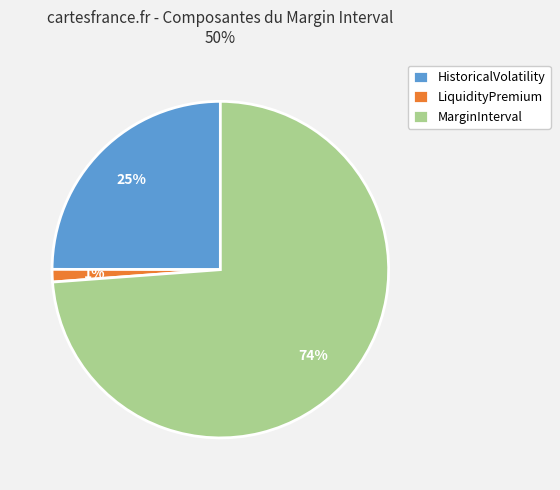

To the nearest percent, what percentage of the pie is LiquidityPremium?

1%